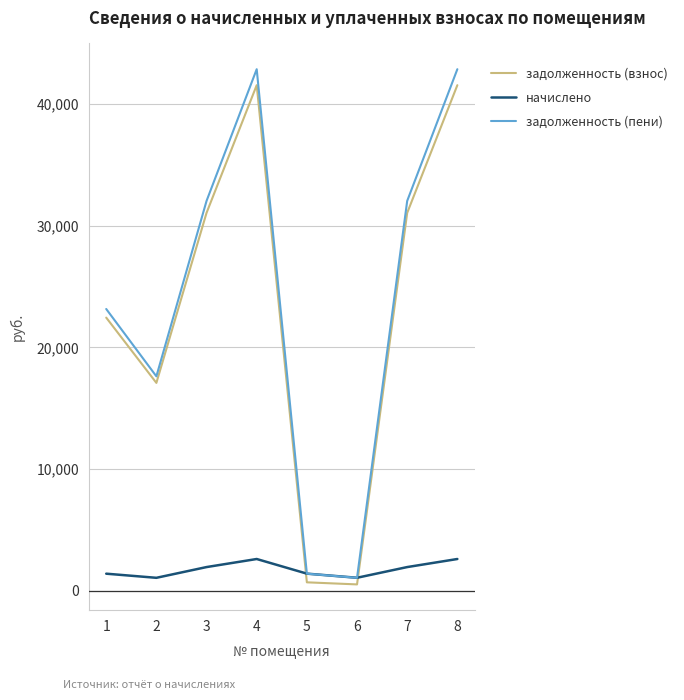

How many categories are shown in the chart?

8